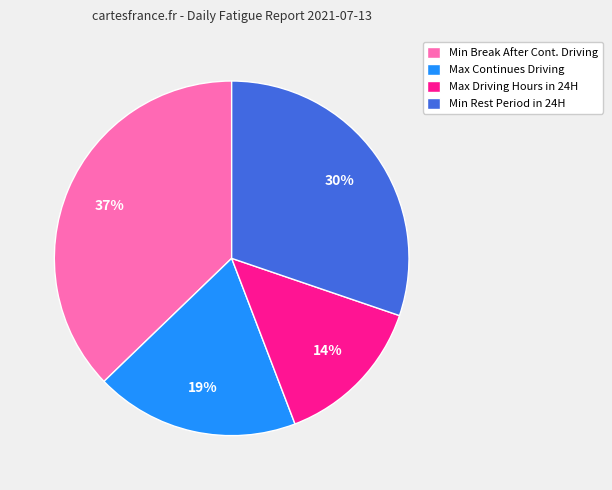

What is the smallest slice in the pie chart?

Max Driving Hours in 24H